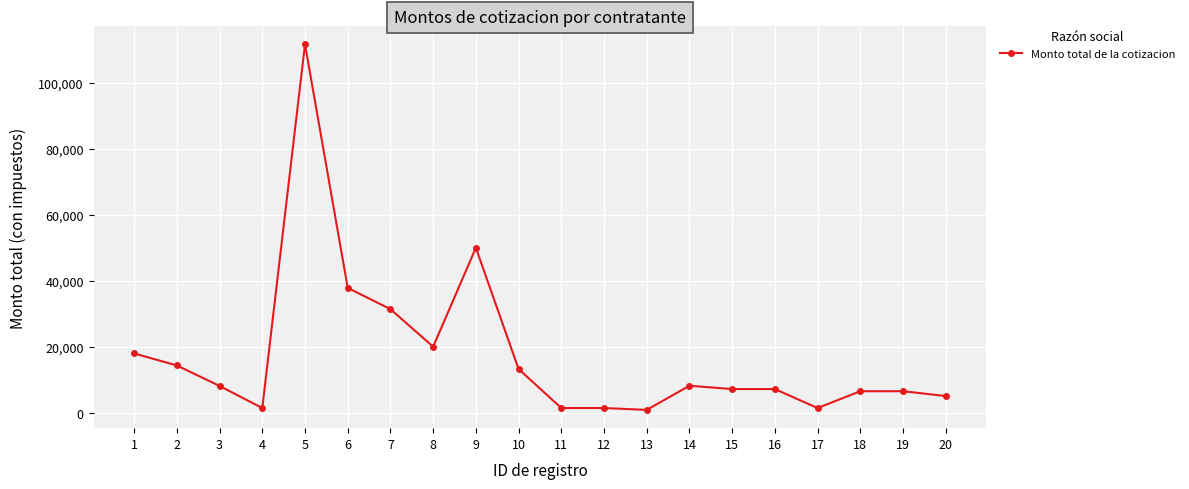

What is the ratio of the value at 10 to the value at 19?

2.0